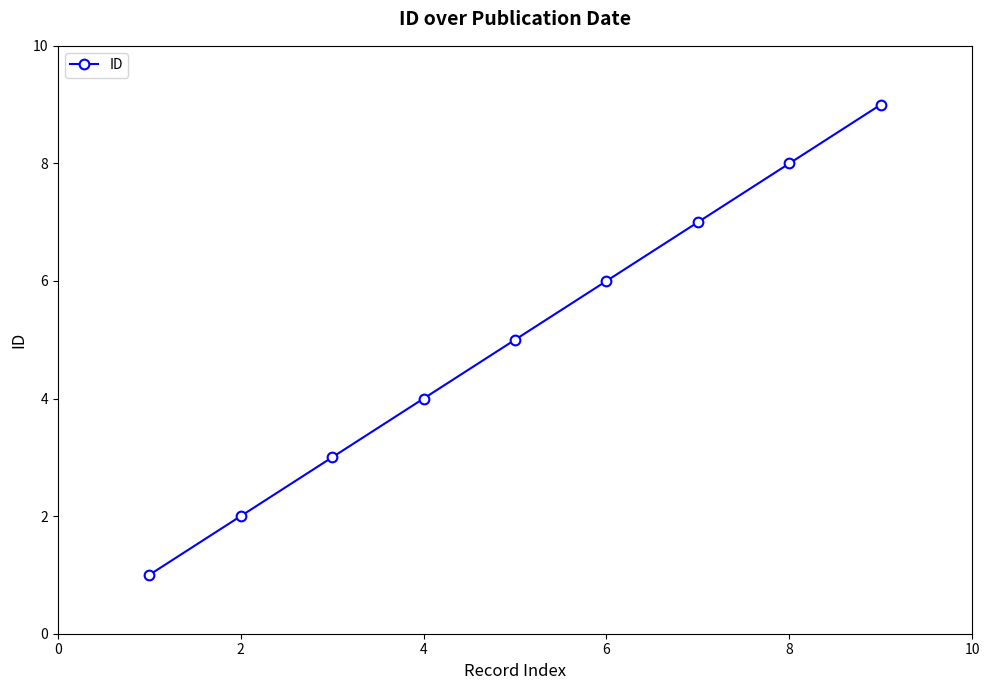

What is the difference between the second highest and second lowest values?

6